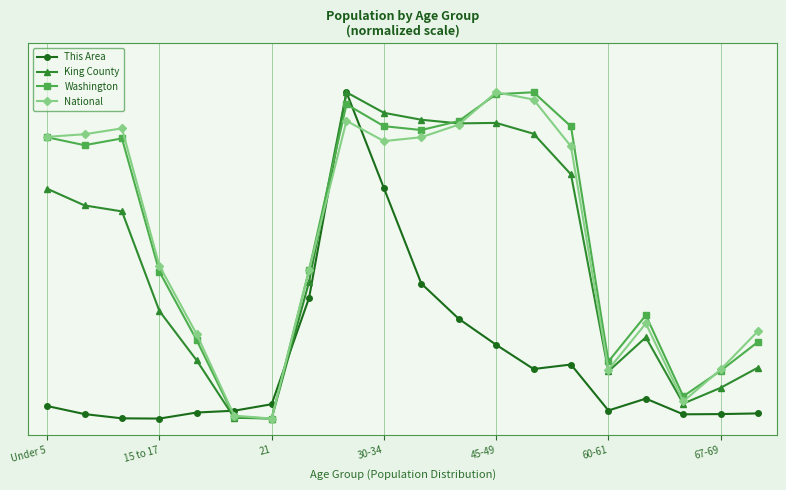

What is the sum of all Washington values?

11.2